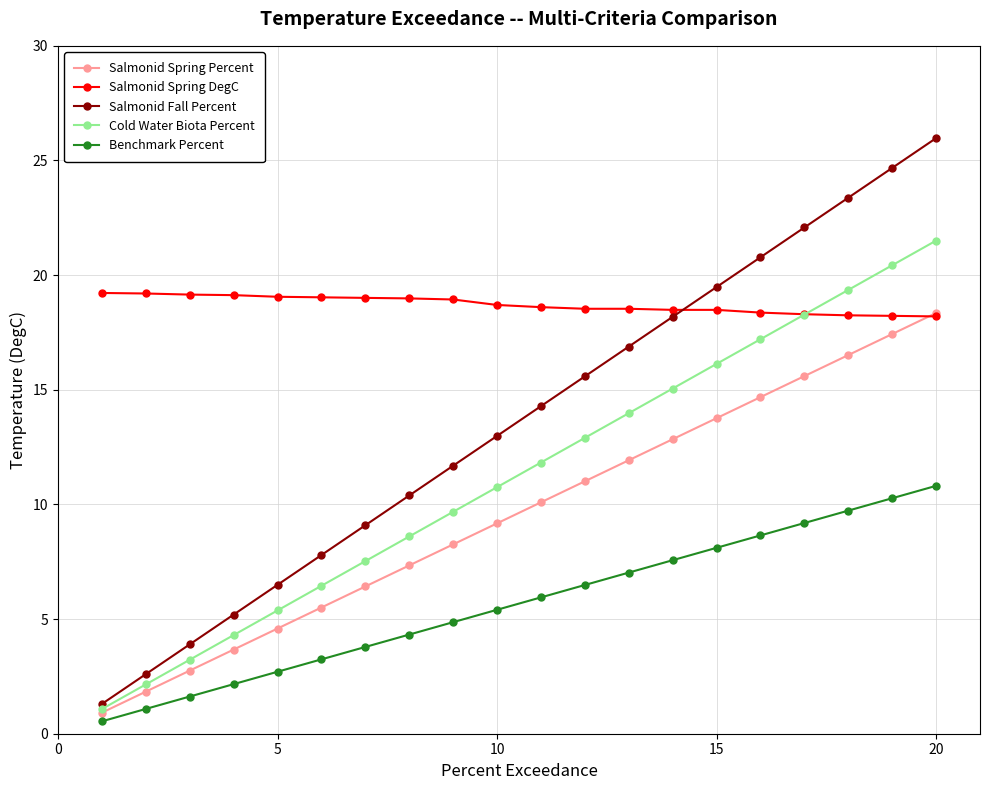

Which series has the largest total across all categories?

Salmonid Spring DegC